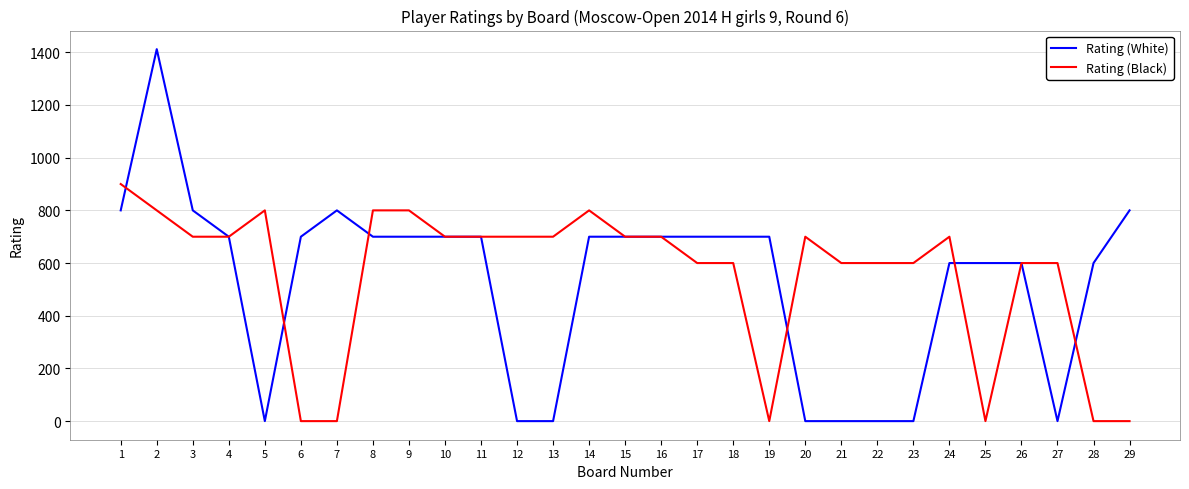

Which label corresponds to the largest value in the chart?

2